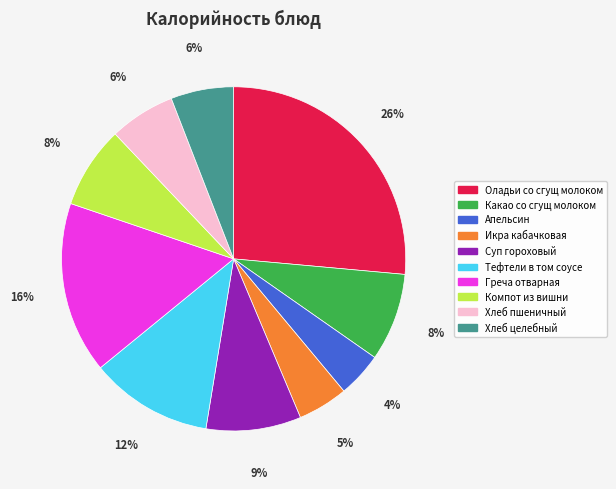

Between Греча отварная and Икра кабачковая, which is larger?

Греча отварная